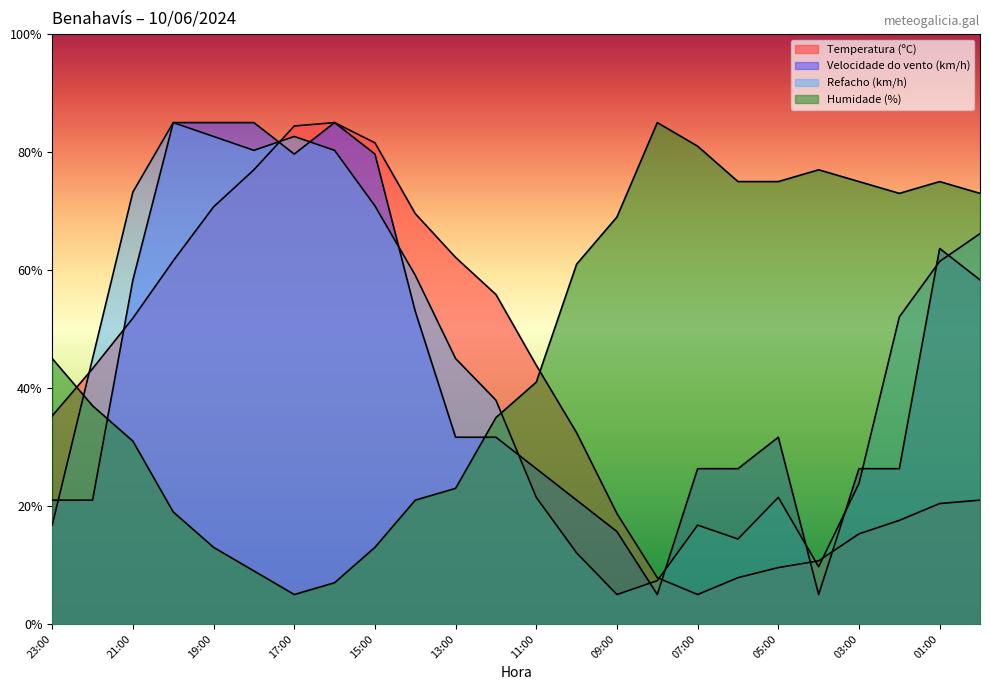

How many times do Temperatura (ºC) and Velocidade do vento (km/h) cross each other?

5